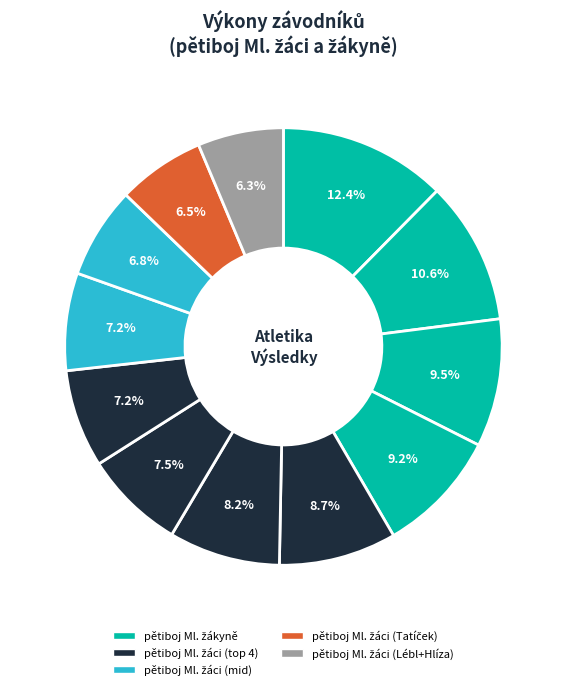

Count the number of slices in the pie.

12